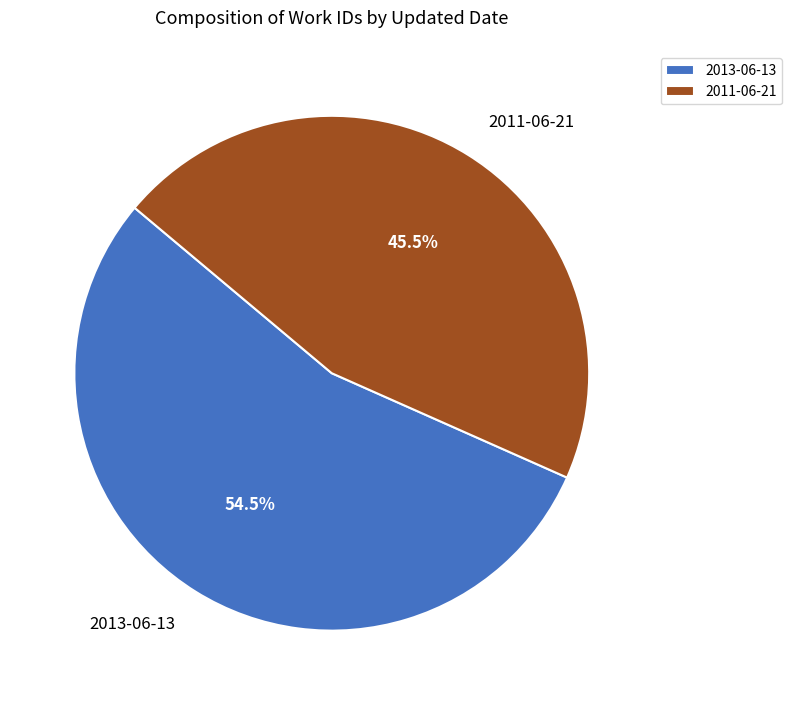

Between 2013-06-13 and 2011-06-21, which is larger?

2013-06-13